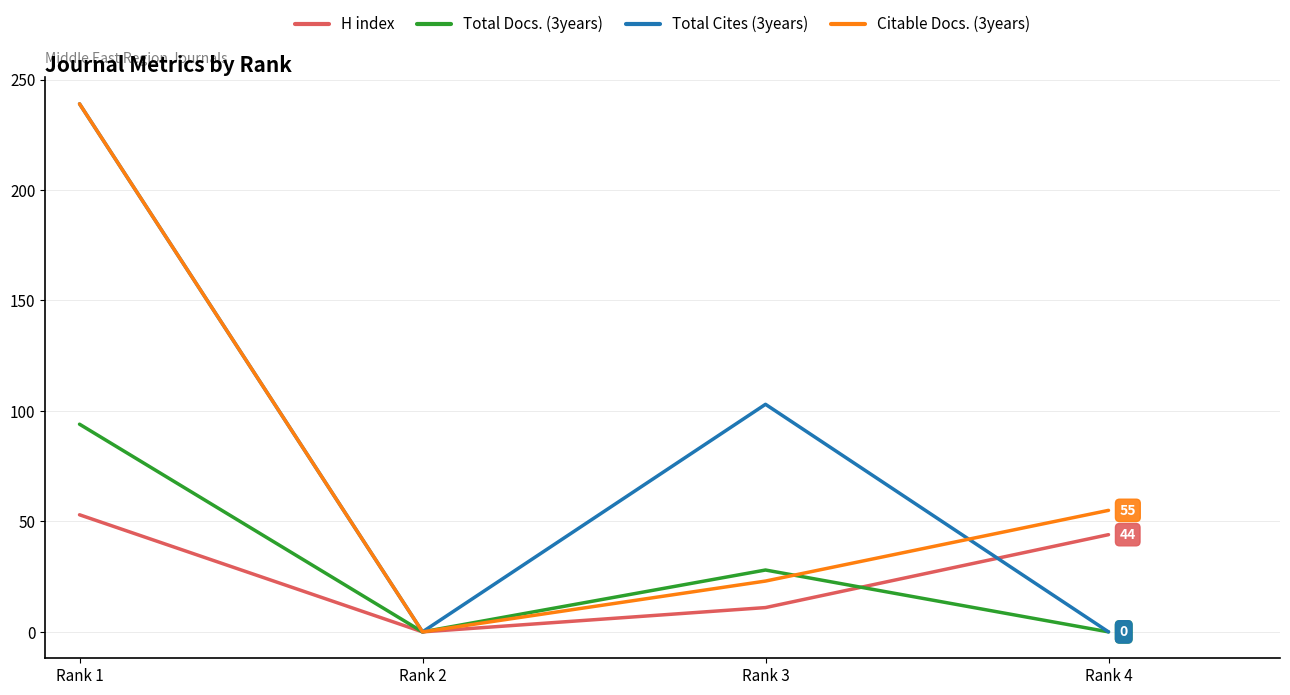

Is the value of Total Docs. (3years) at Rank 4 greater than the value of H index at Rank 1?

No